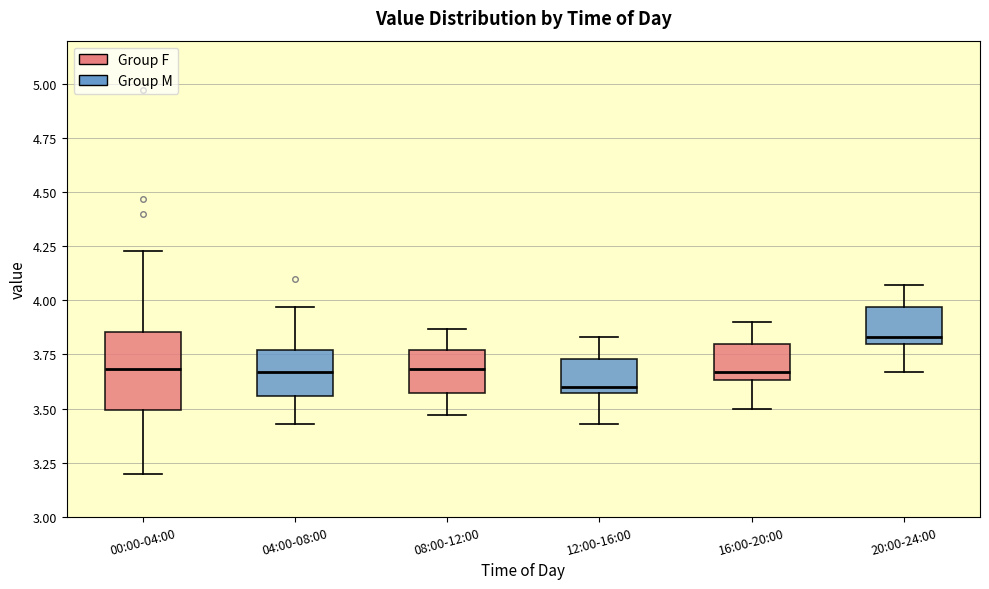

Which box's median line is the lowest?

12:00-16:00